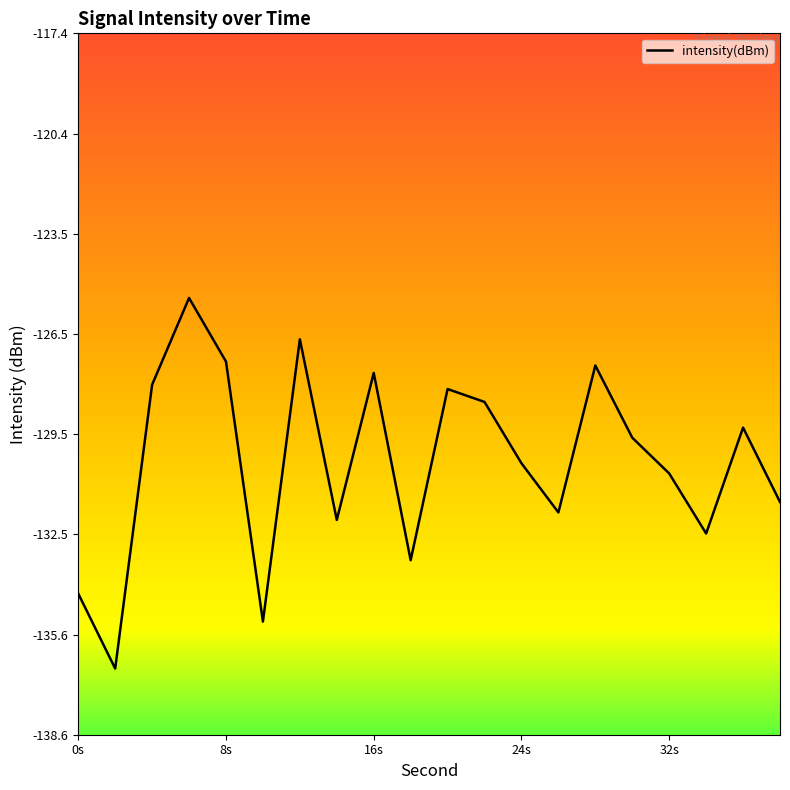

What is the difference between the maximum and minimum values?

11.2